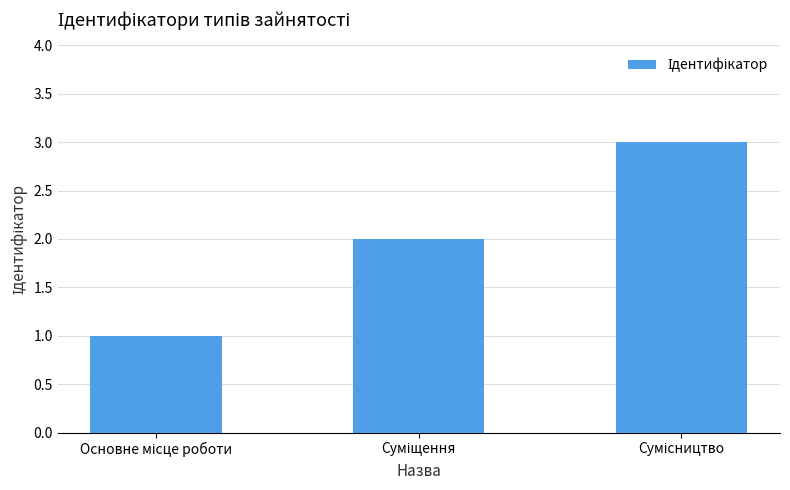

What is the difference between the maximum and minimum values?

2